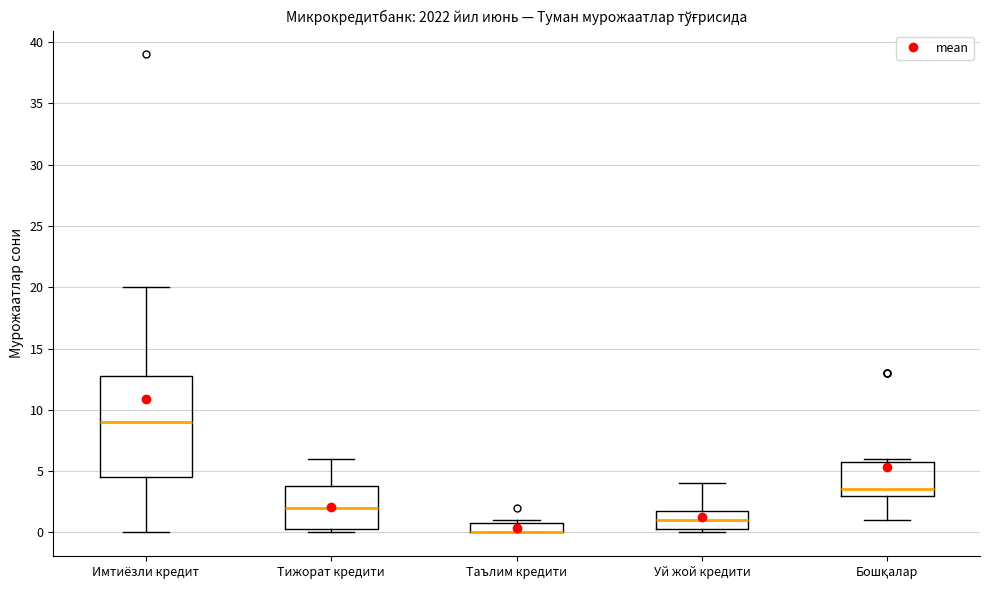

Reading left to right, transcribe this box plot: for each box, give where its median line is, the range the box spans, and where its two whiskers end, as read against the y-axis. The values are not printed on the chart, so give them approximately, as read against the axis.

Имтиёзли кредит: median 9.0, box 4.5 to 13.0, whiskers 0.0 to 20.0
Тижорат кредити: median 2.0, box 0.5 to 4.0, whiskers 0.0 to 6.0
Таълим кредити: median 0.0 (drawn on the box's lower edge), box 0.0 to 1.0, whiskers 0.0 to 1.0 (just above the box's upper edge)
Уй жой кредити: median 1.0, box 0.5 to 2.0, whiskers 0.0 to 4.0
Бошқалар: median 3.5, box 3.0 to 6.0, whiskers 1.0 to 6.0 (just above the box's upper edge)